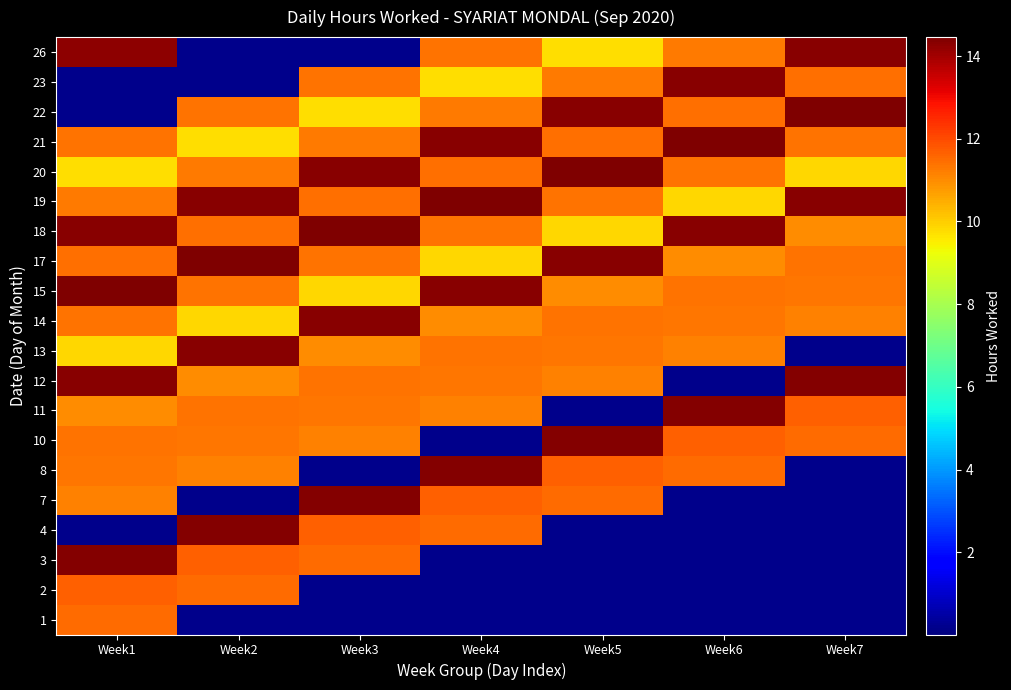

At which category does the chart reach its peak across all series?

Week1